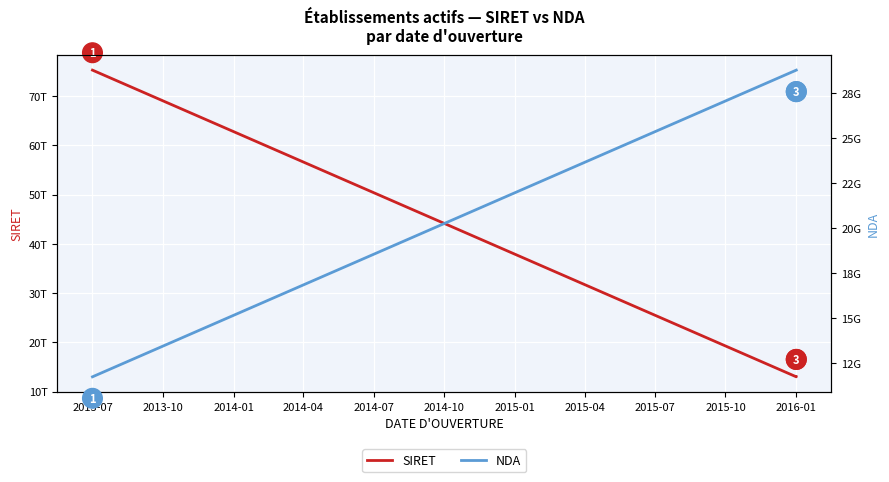

Rank the series by their maximum value, from lowest to highest.

NDA, SIRET